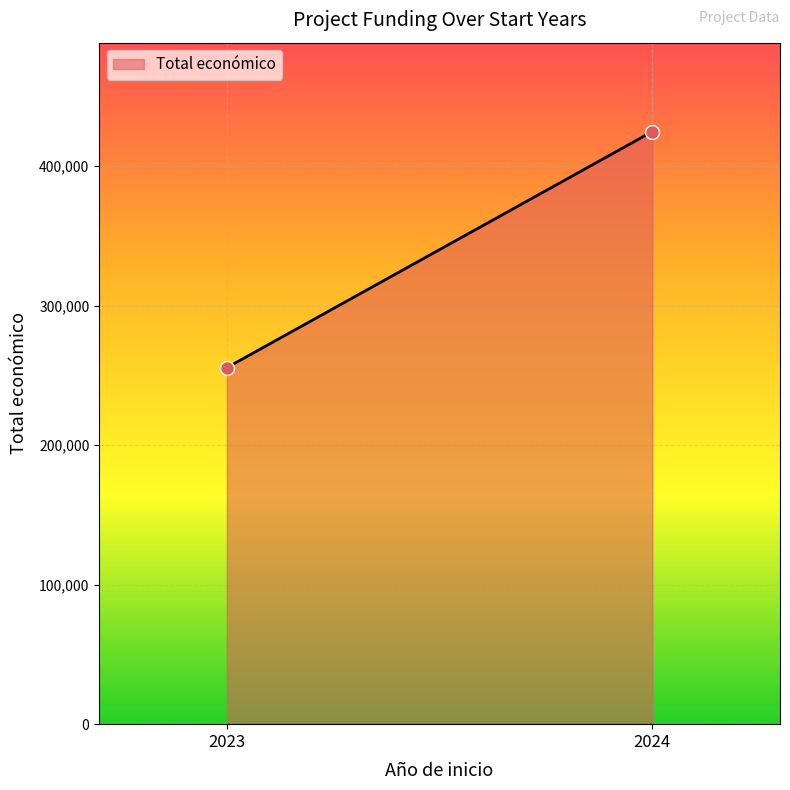

What is the average X value?

2024